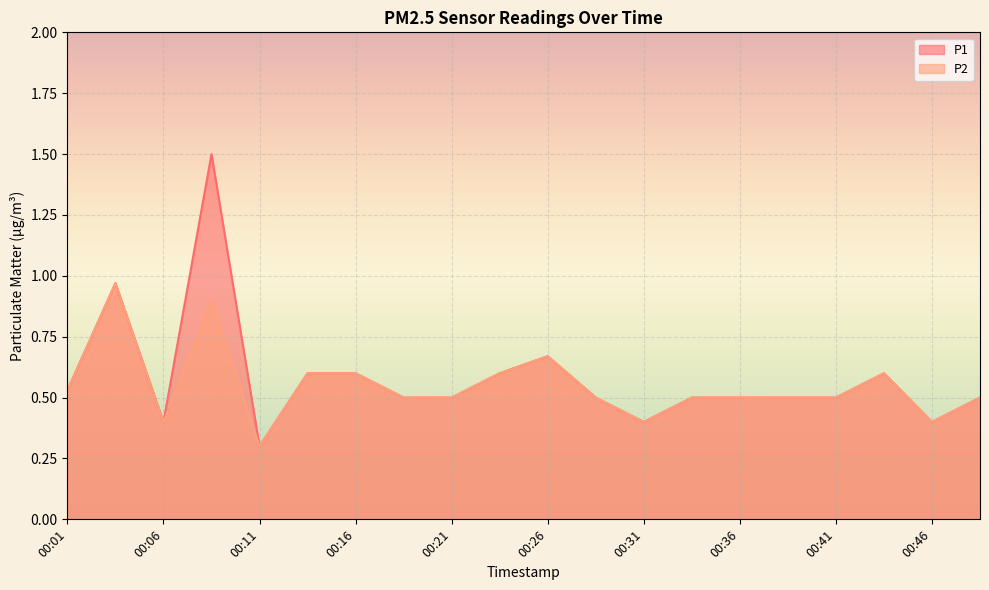

How many categories are shown in the chart?

20